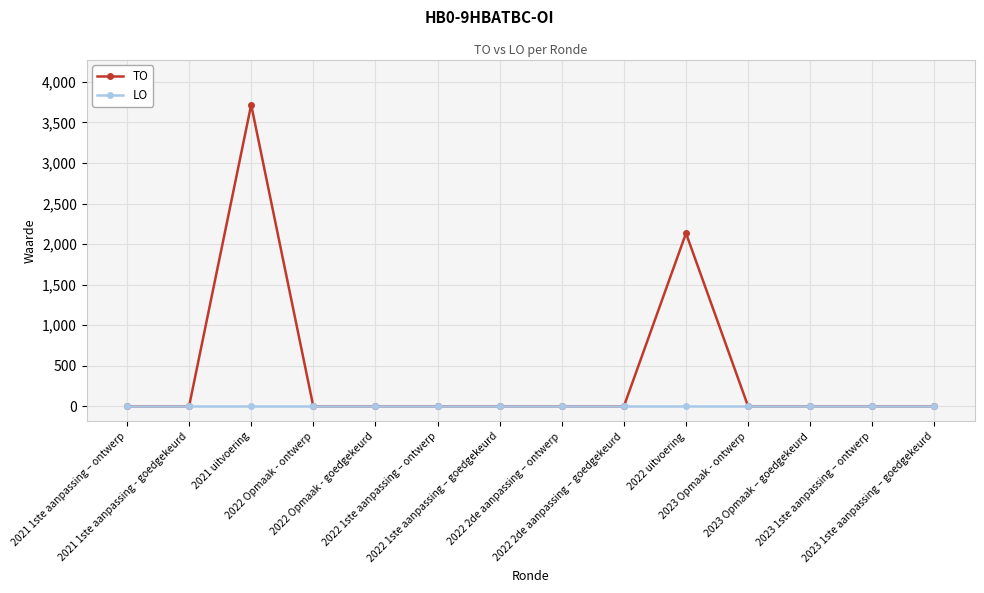

Which series has the largest range (max minus min)?

TO